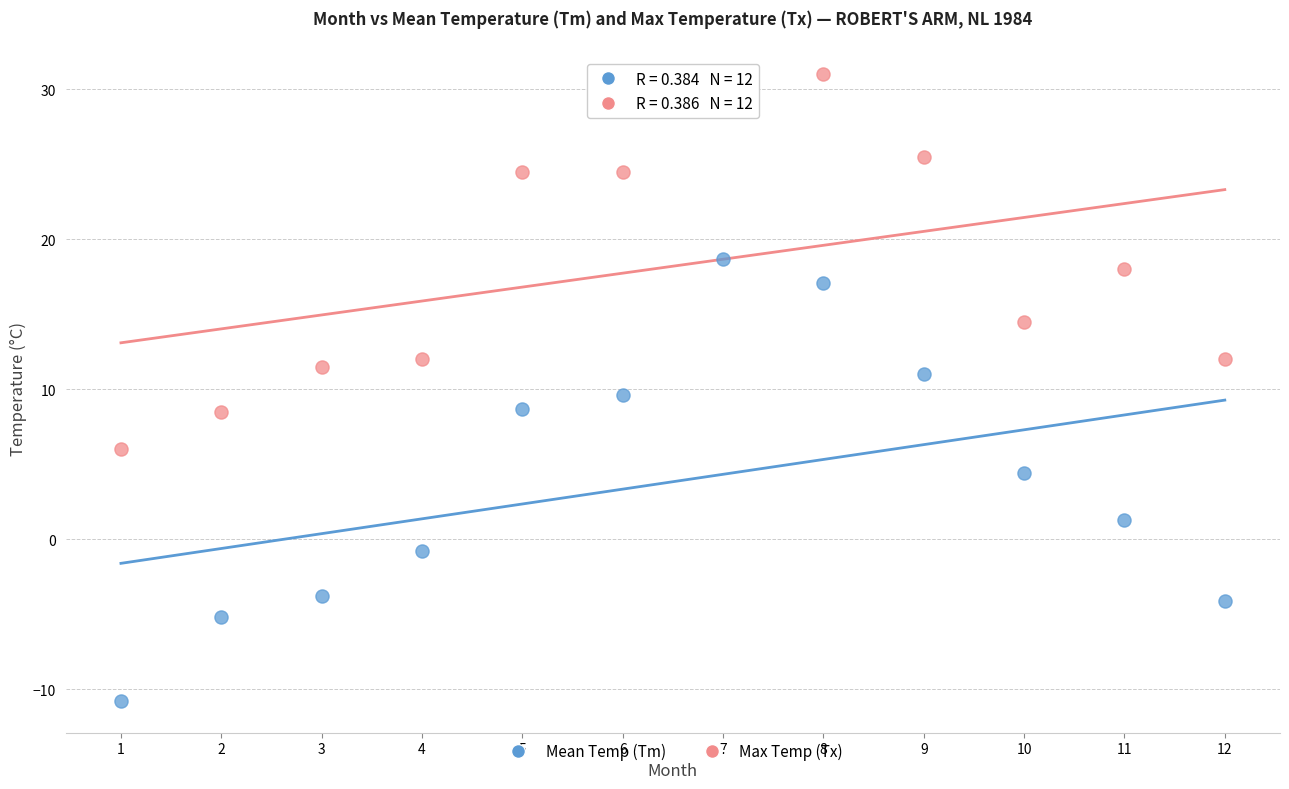

Which series has the widest spread of Y values?

Mean Temp (Tm)